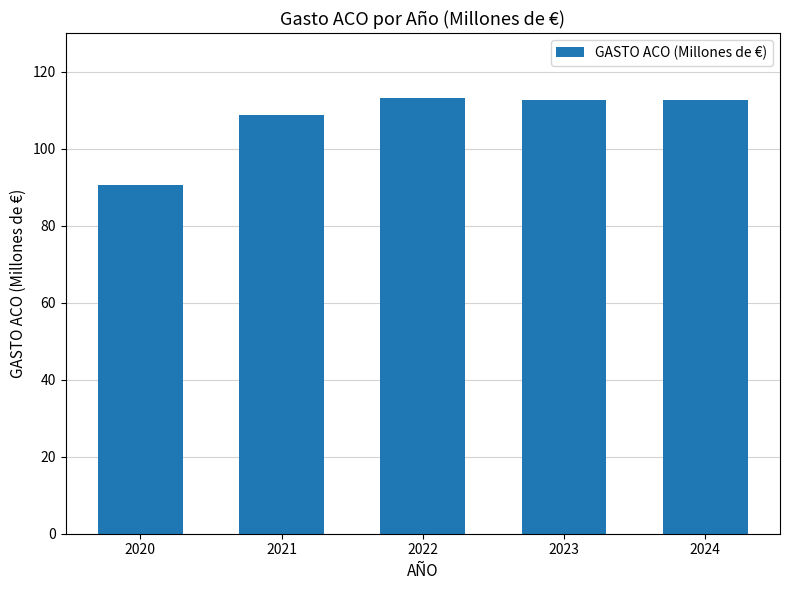

Where does the data first go above 112?

2022